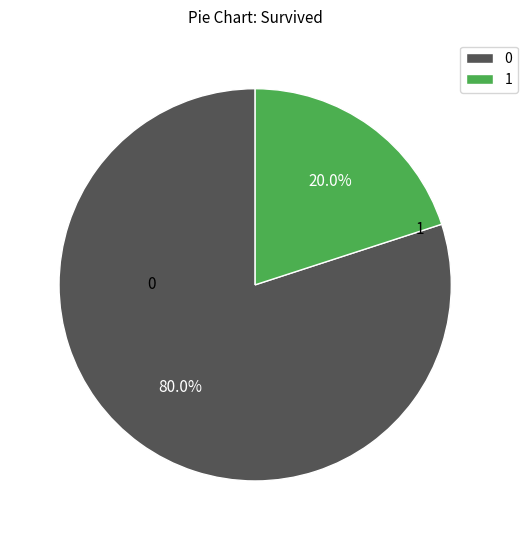

What is the ratio of the value at 0 to the value at 1?

4.0